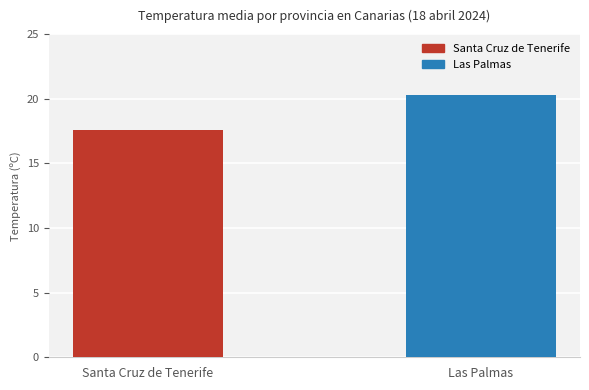

What is the minimum value shown in the chart?

17.6